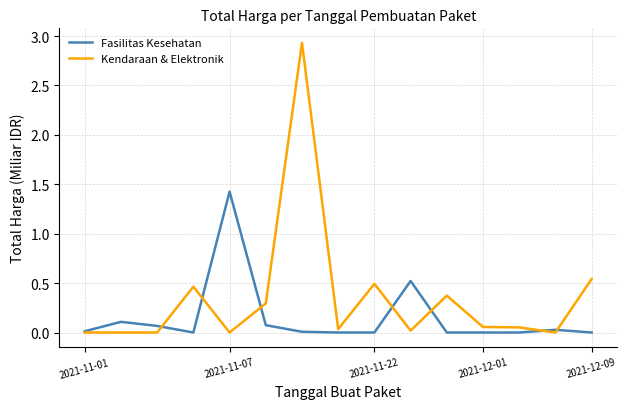

Rank the series by their maximum value, from lowest to highest.

Fasilitas Kesehatan, Kendaraan & Elektronik